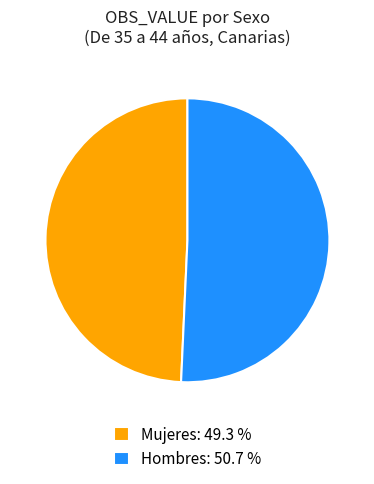

Which slice is the largest?

Hombres: 50.7 %